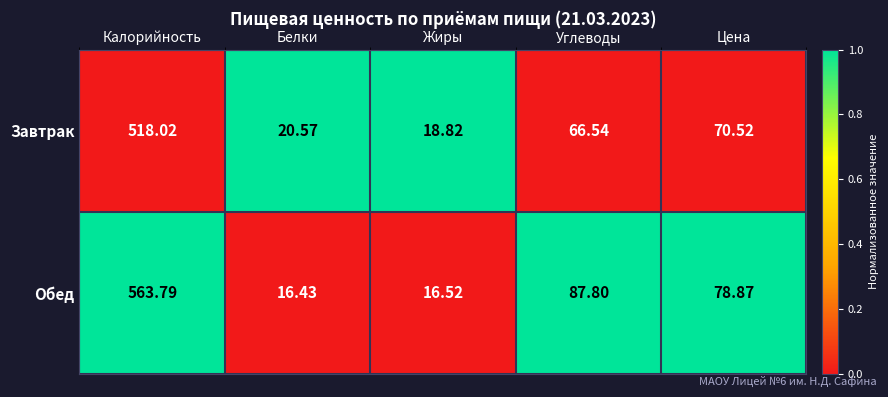

Count the number of data series in this chart.

2